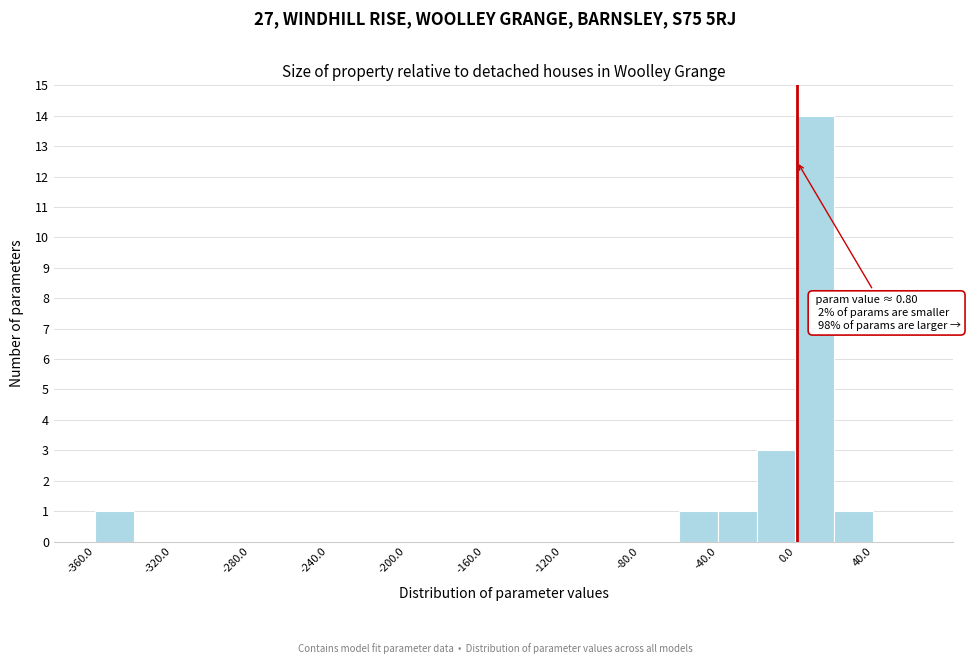

Over which range of the x-axis is the bar tallest?

0 to 20